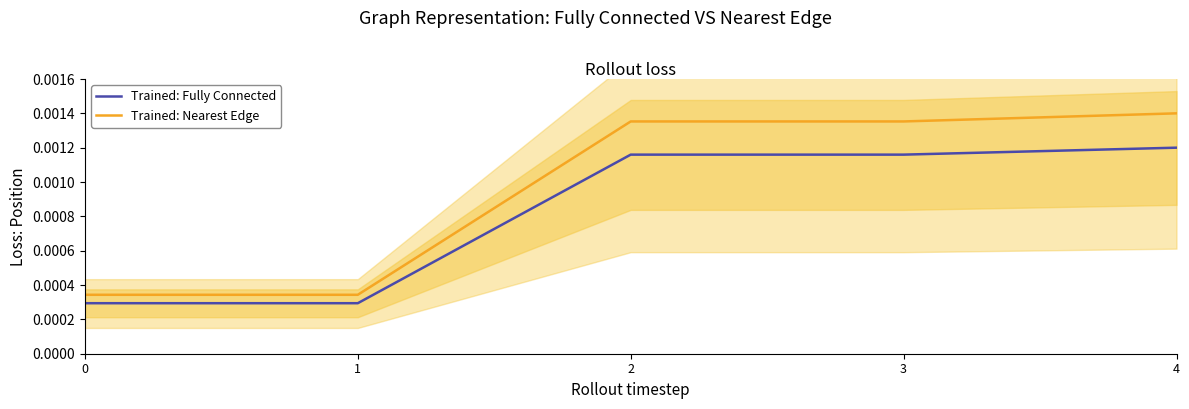

True or false: Trained: Fully Connected has more than 2 points higher than both neighbors.

False